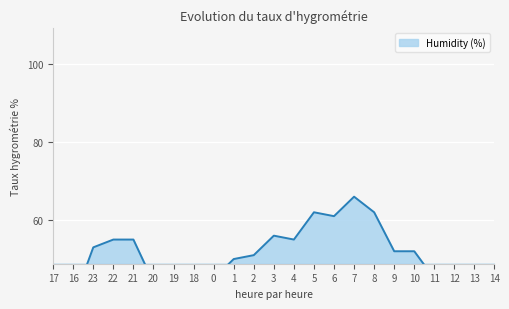

Is it true that the value at 14 is 40?

True